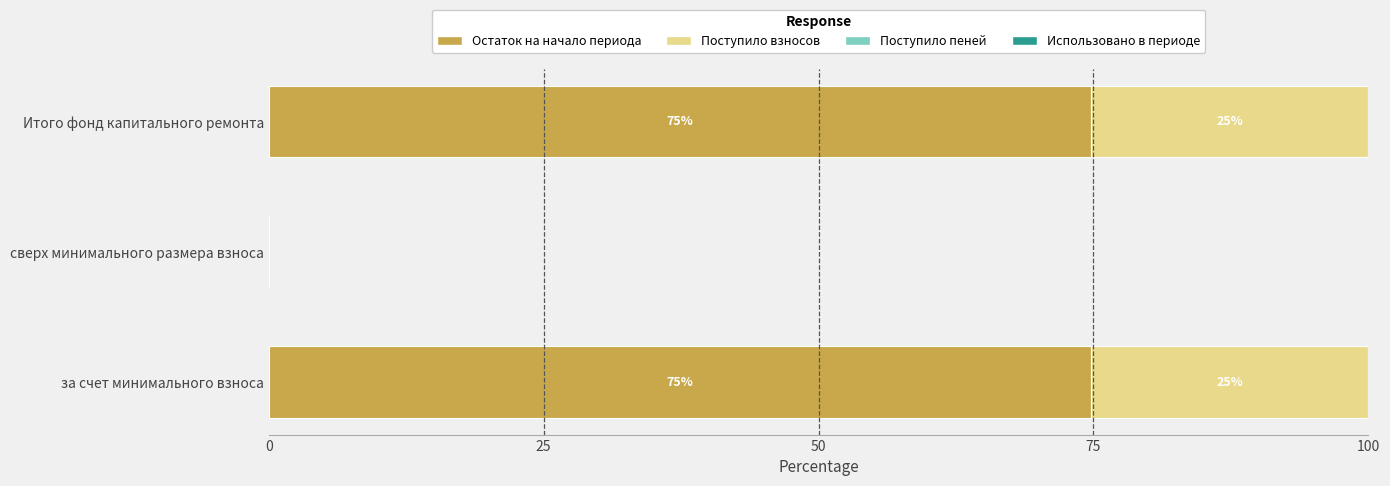

True or false: Остаток на начало периода has a value of 104.3 at Итого фонд капитального ремонта.

False